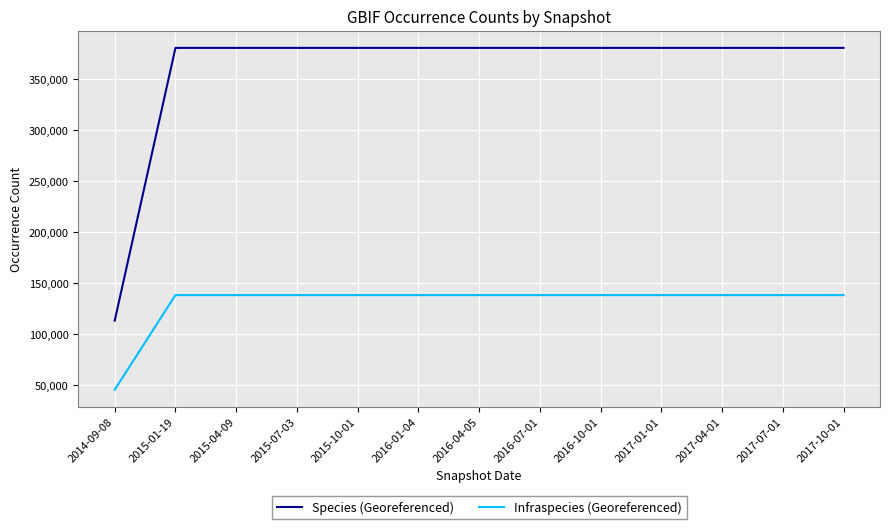

What is the difference between the second highest and minimum values in the Infraspecies (Georeferenced) series?

92750